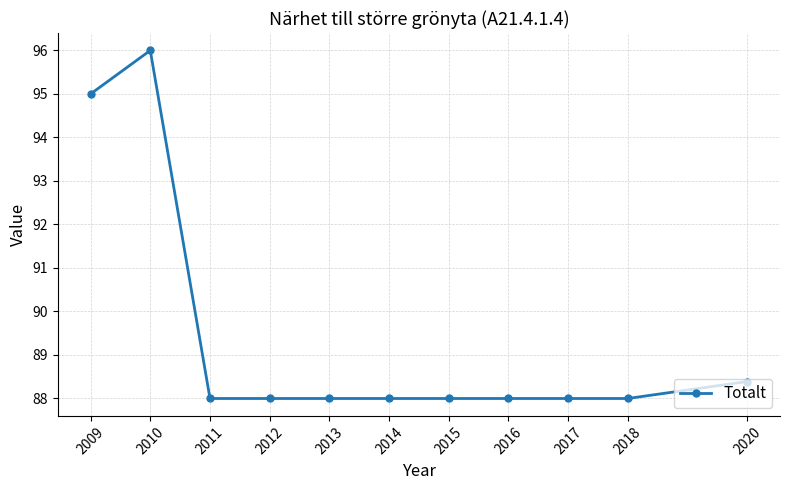

What is the value of the 6th point from the left?

88.0